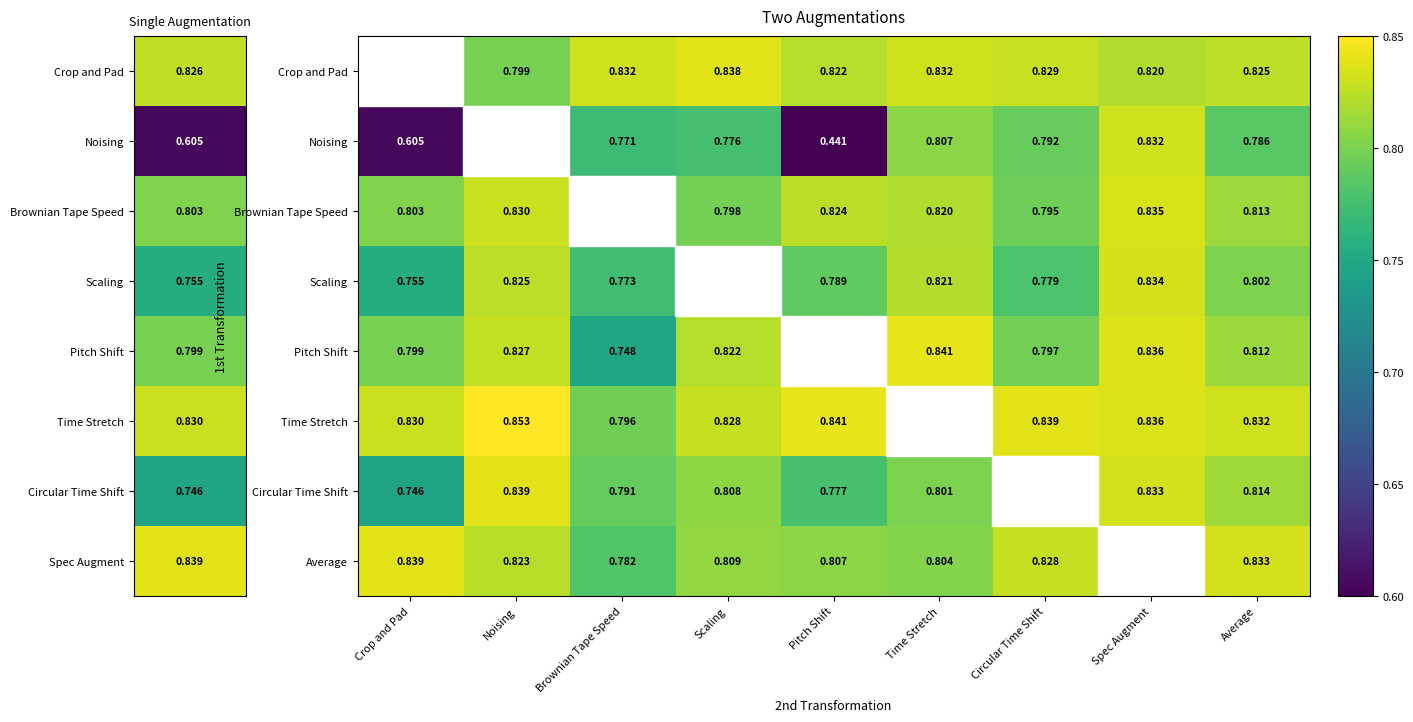

Between Brownian Tape Speed and Circular Time Shift, which is larger?

Brownian Tape Speed